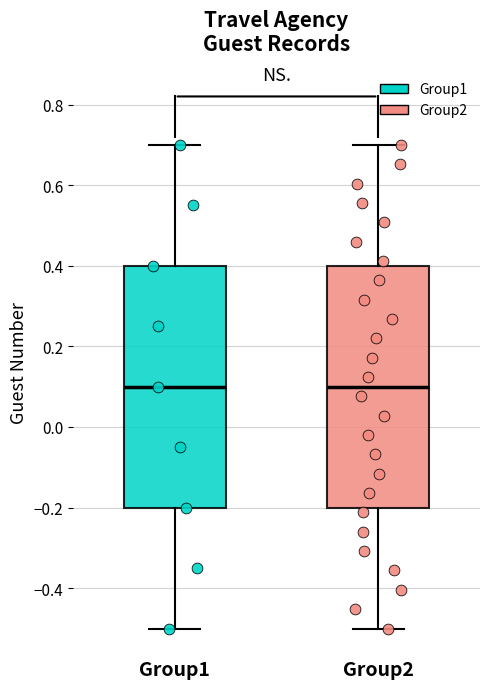

Where is the lower edge of the box for Group1 on the y-axis? The values are not printed on the chart, so give them approximately, as read against the axis.

-0.2